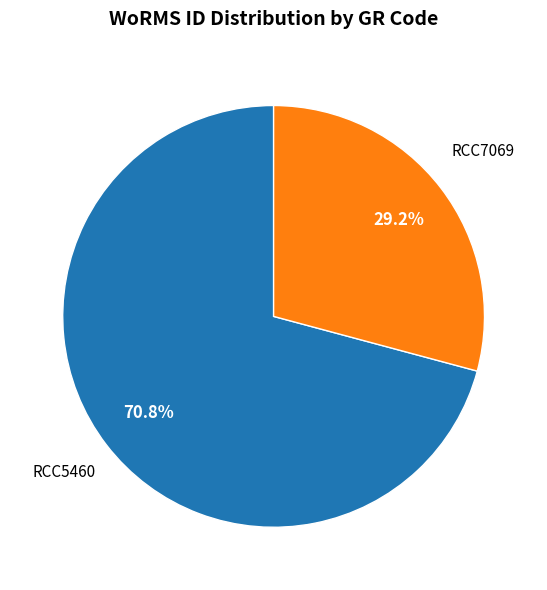

What is the smallest slice in the pie chart?

RCC7069